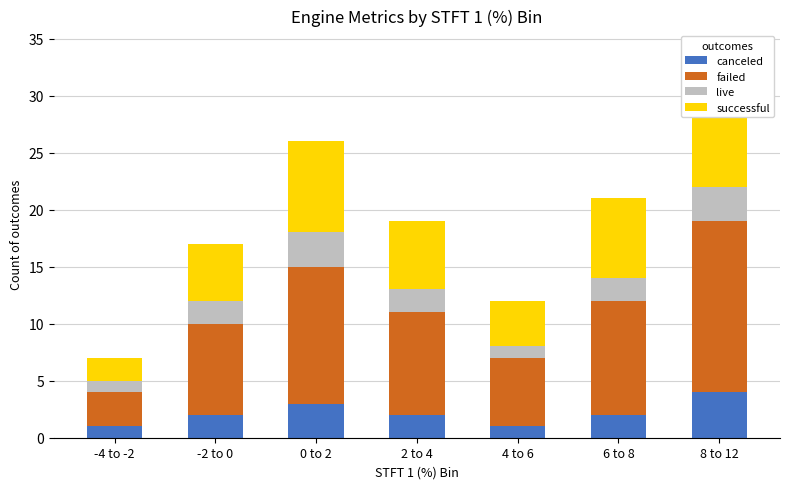

What is the difference between the highest and lowest values at 0 to 2?

9